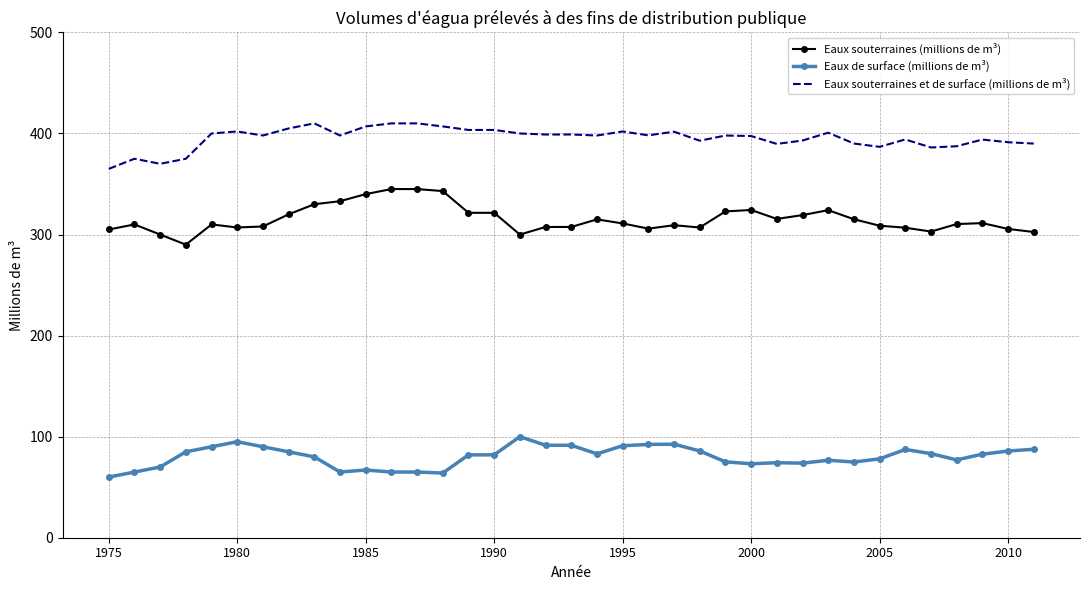

True or false: Eaux souterraines et de surface (millions de m³) and Eaux souterraines (millions de m³) intersect in this chart.

False